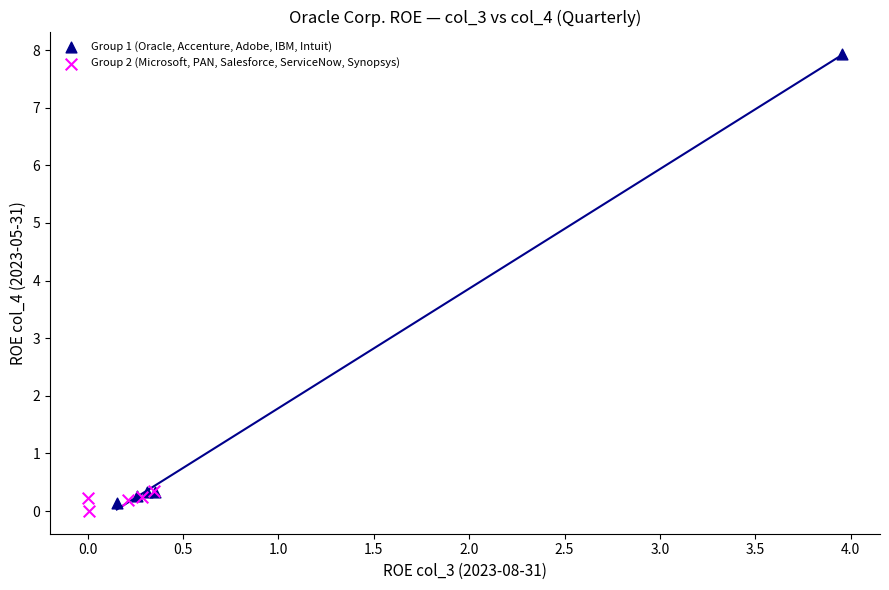

What are all the series names shown in the legend?

Group 1 (Oracle, Accenture, Adobe, IBM, Intuit), Group 2 (Microsoft, PAN, Salesforce, ServiceNow, Synopsys)